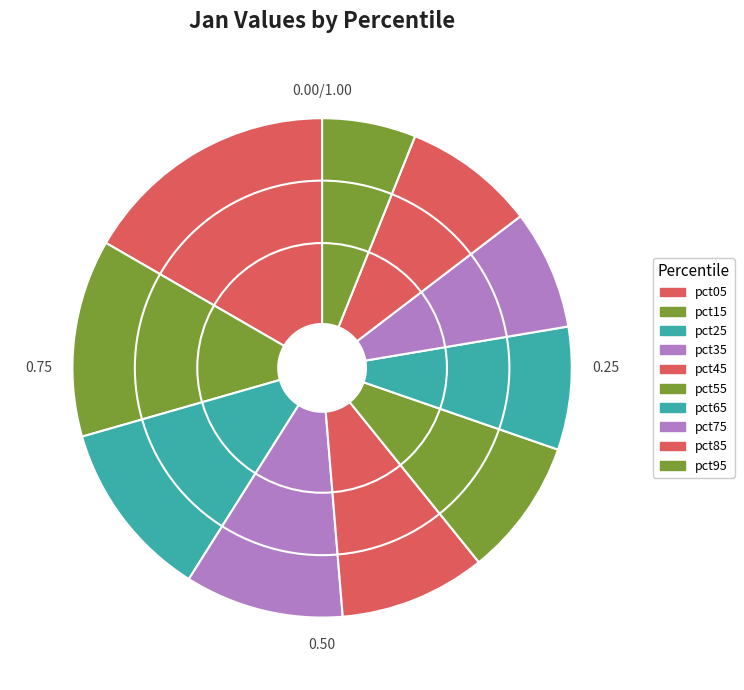

Which category has the biggest portion of the pie?

pct05